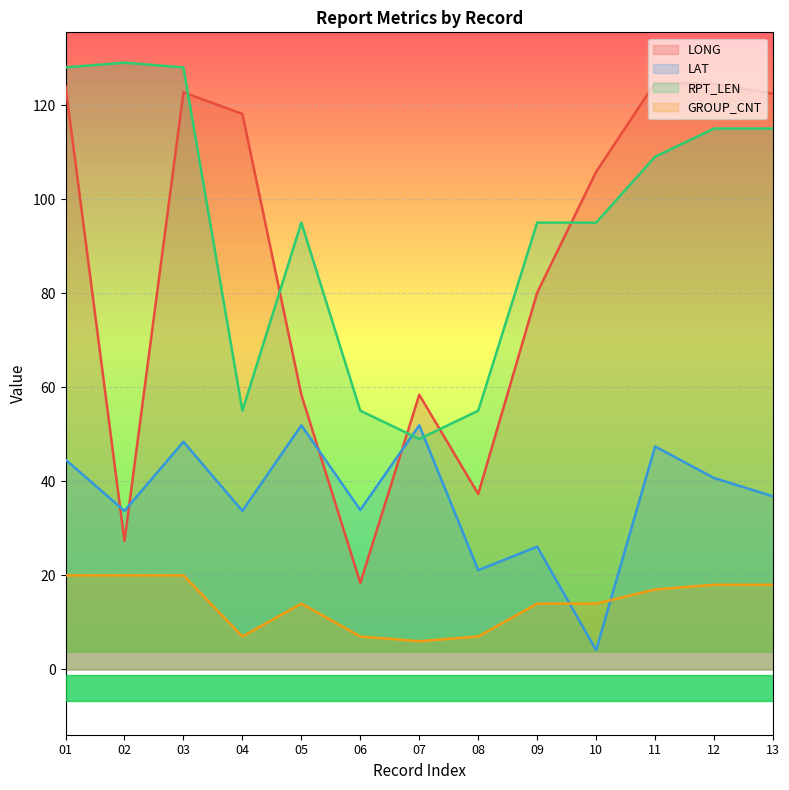

Is it true that RPT_LEN equals 49.0 at 07?

True